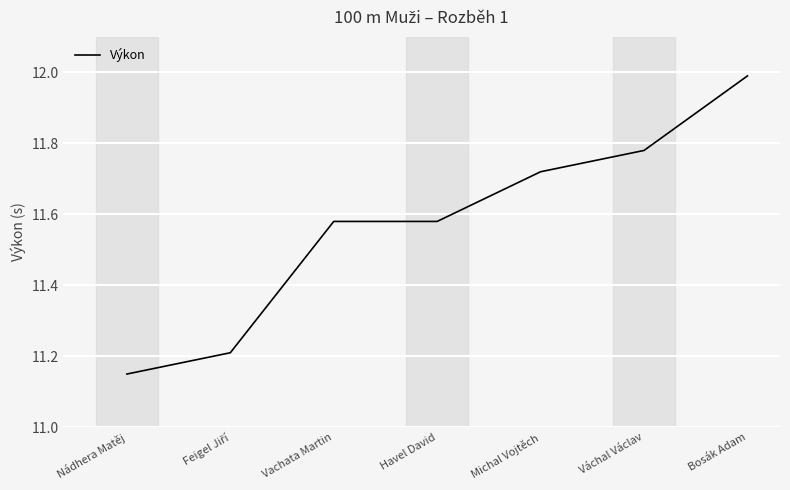

Does the chart have visible grid lines?

Yes